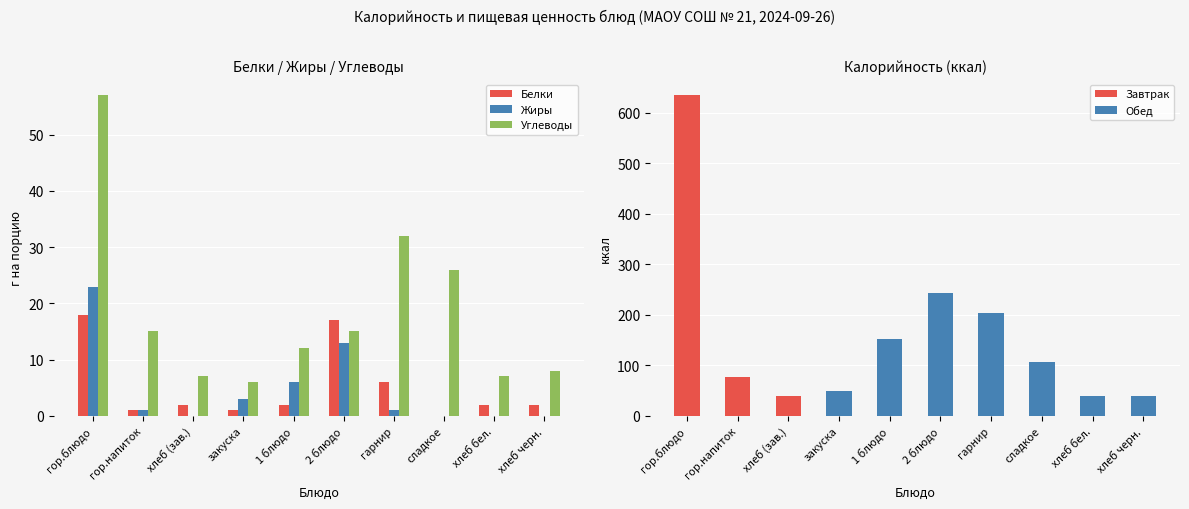

At which label does Калорийность reach its peak?

гор.блюдо